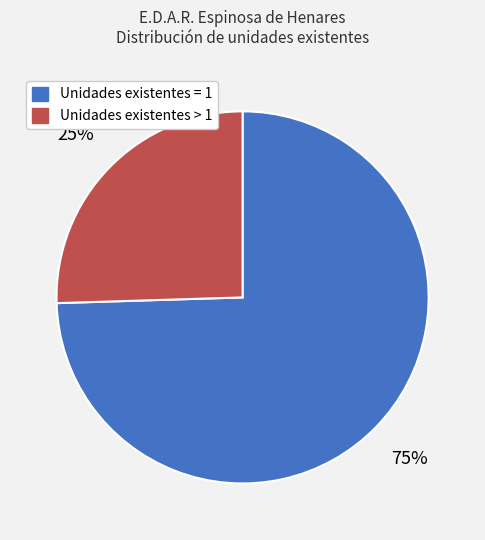

Rank the categories by value from highest to lowest.

Unidades existentes = 1, Unidades existentes > 1